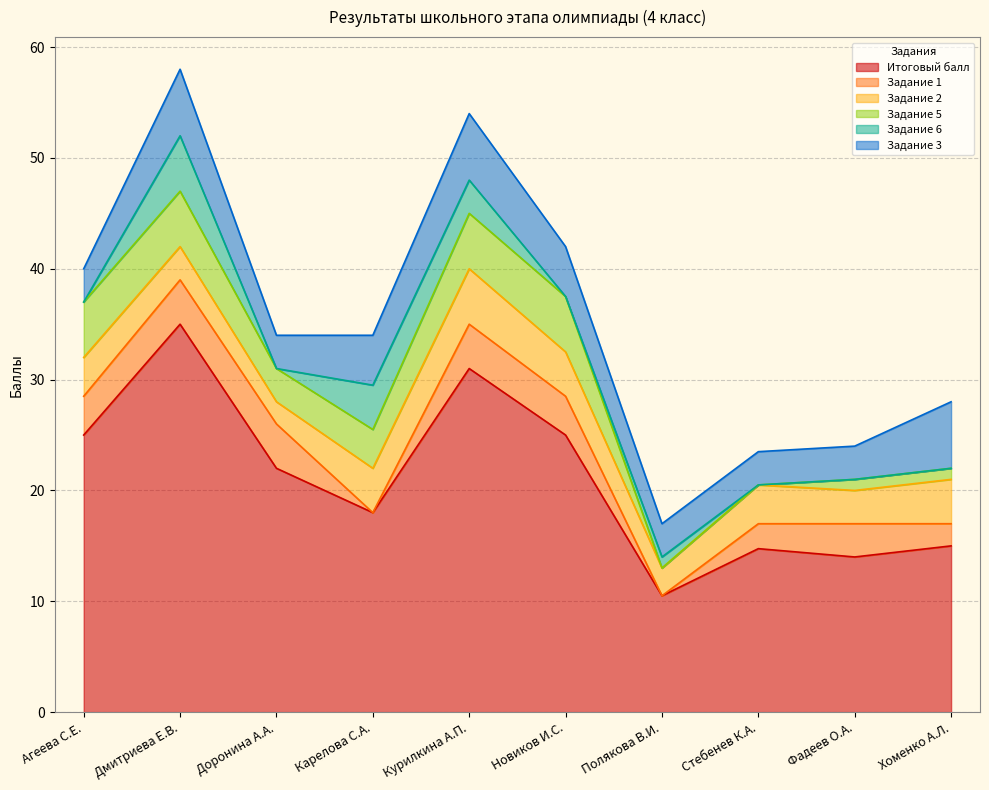

Which series changed the most between Агеева С.Е. and Новиков И.С.?

Задание 3